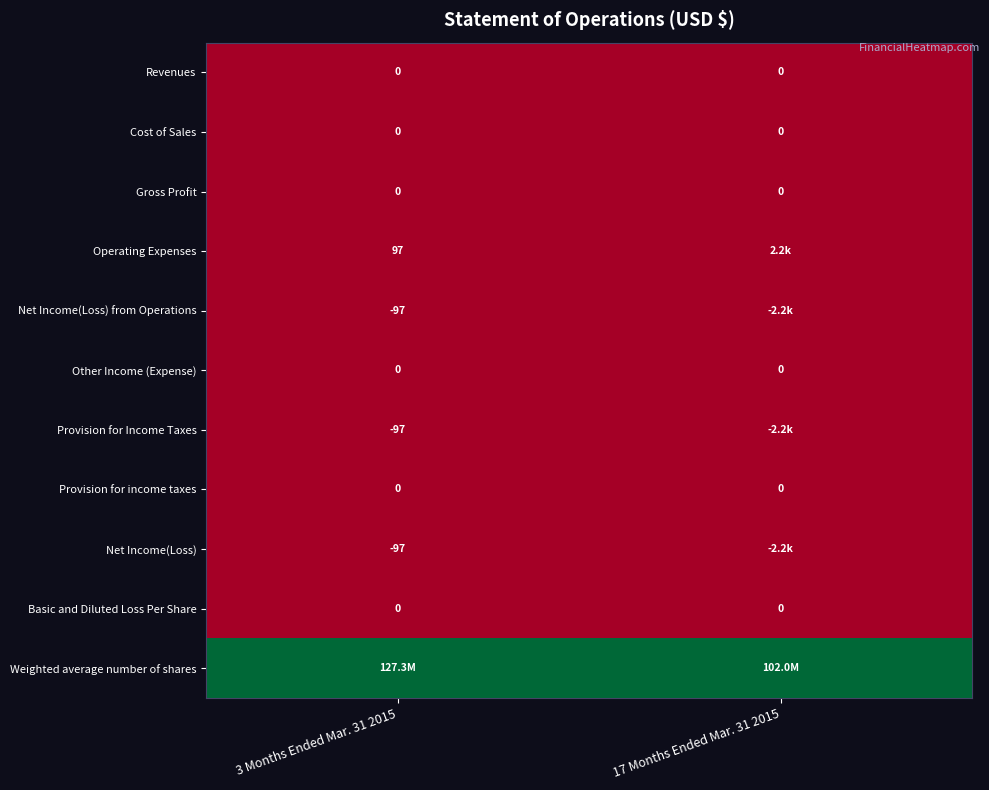

The Other Income (Expense) series shows 0.0 at 17 Months Ended Mar. 31 2015. True or false?

True